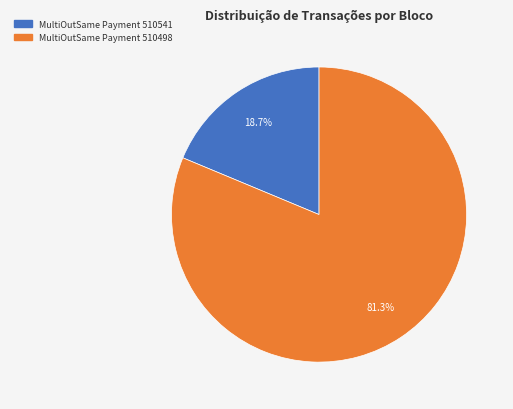

Approximately how many times larger is the value at MultiOutSame Payment 510498 compared to MultiOutSame Payment 510541?

4.3